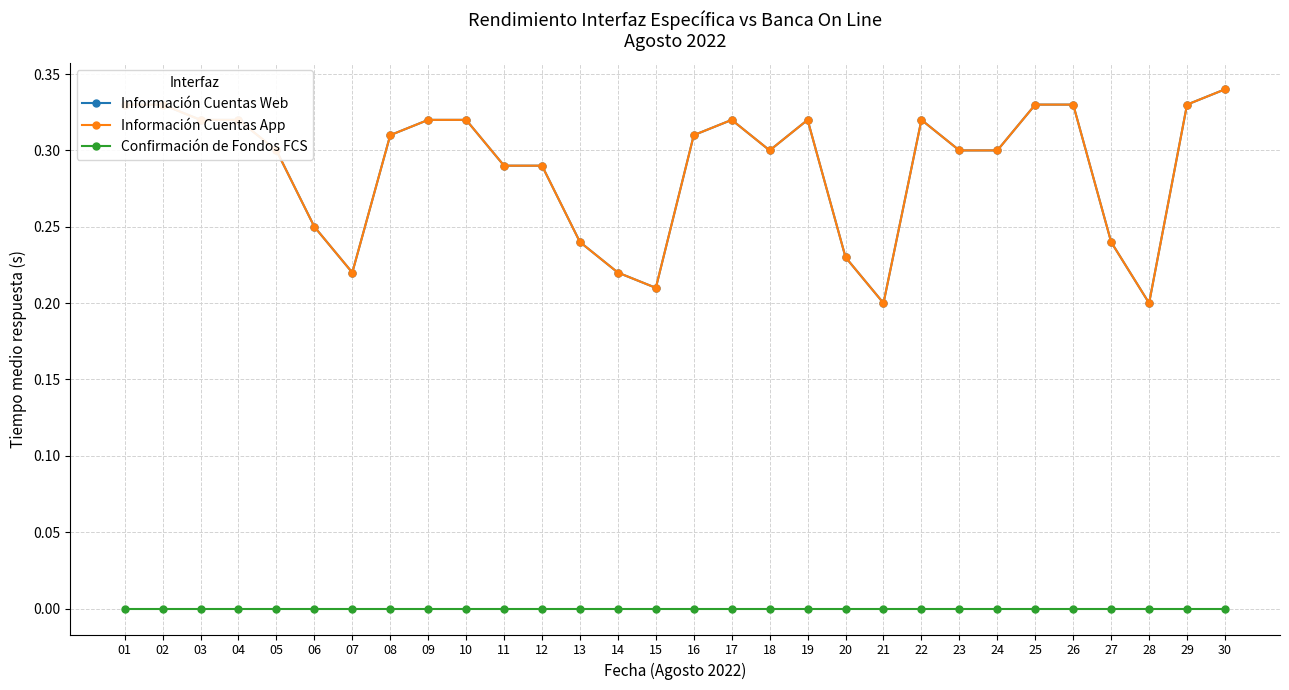

What is the sum of the Información Cuentas App values at 11 and 10?

0.6